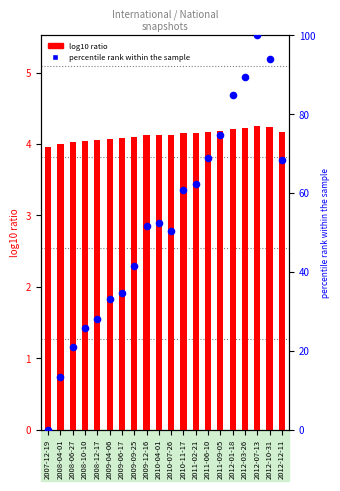

Is the value of log10 ratio at 2011-09-05 greater than the value of percentile rank within the sample at 2011-02-21?

No